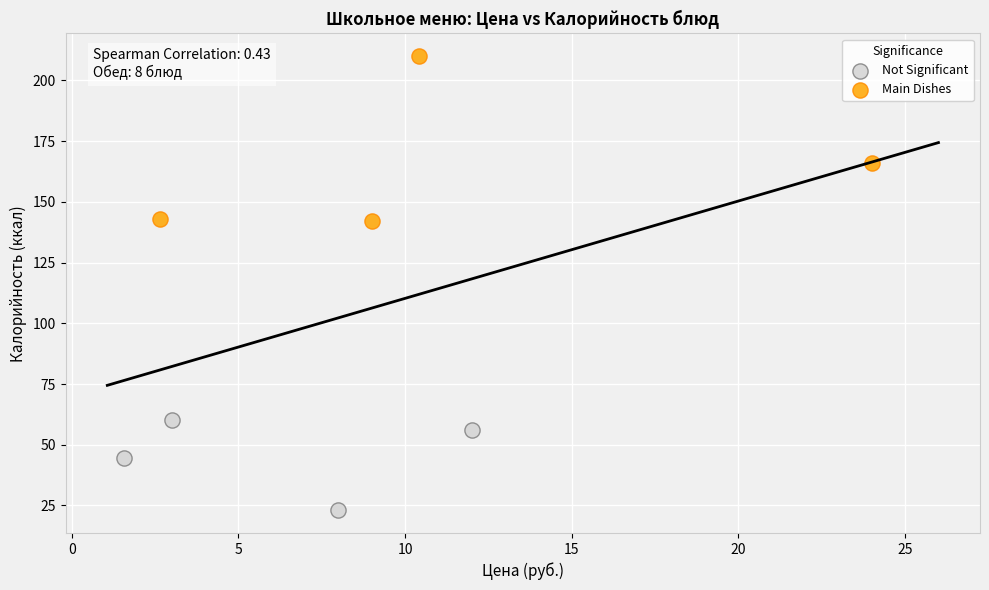

What are all the series names shown in the legend?

Not Significant, Main Dishes